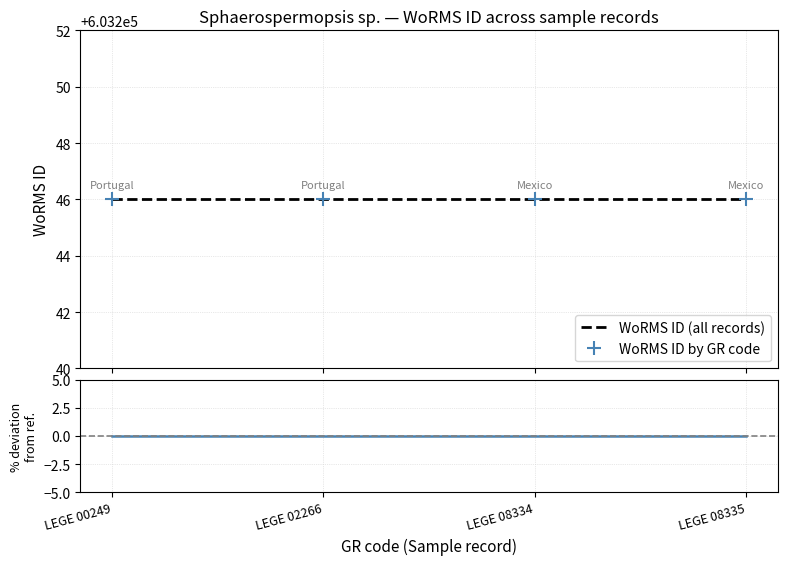

True or false: WoRMS ID by GR code and % deviation from LEGE 00249 intersect in this chart.

False